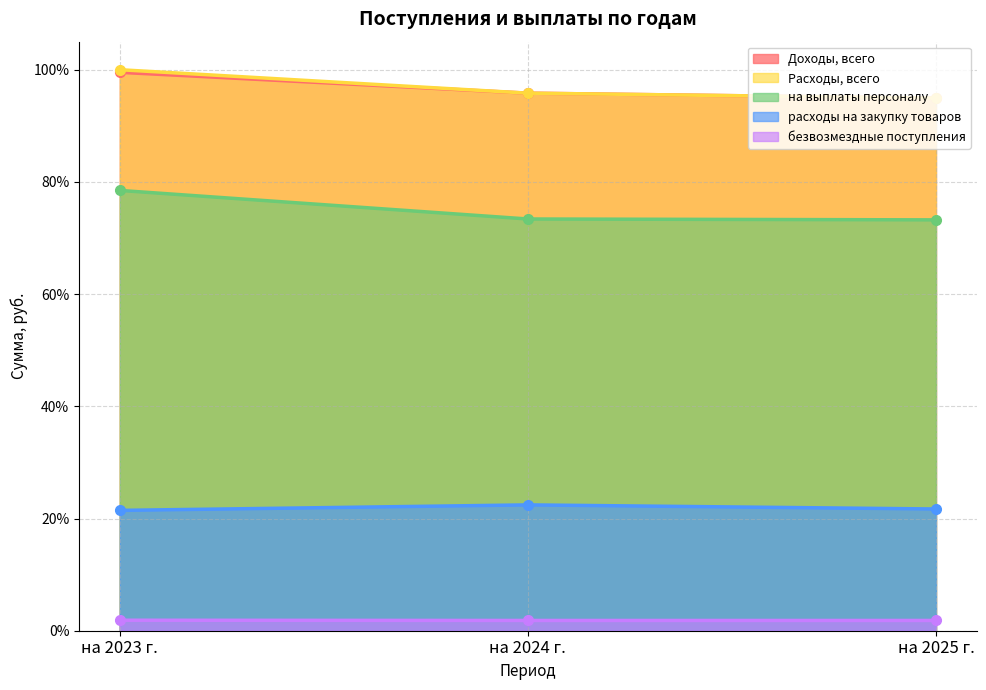

What is the total value across all series at на 2023 г.?

301.3